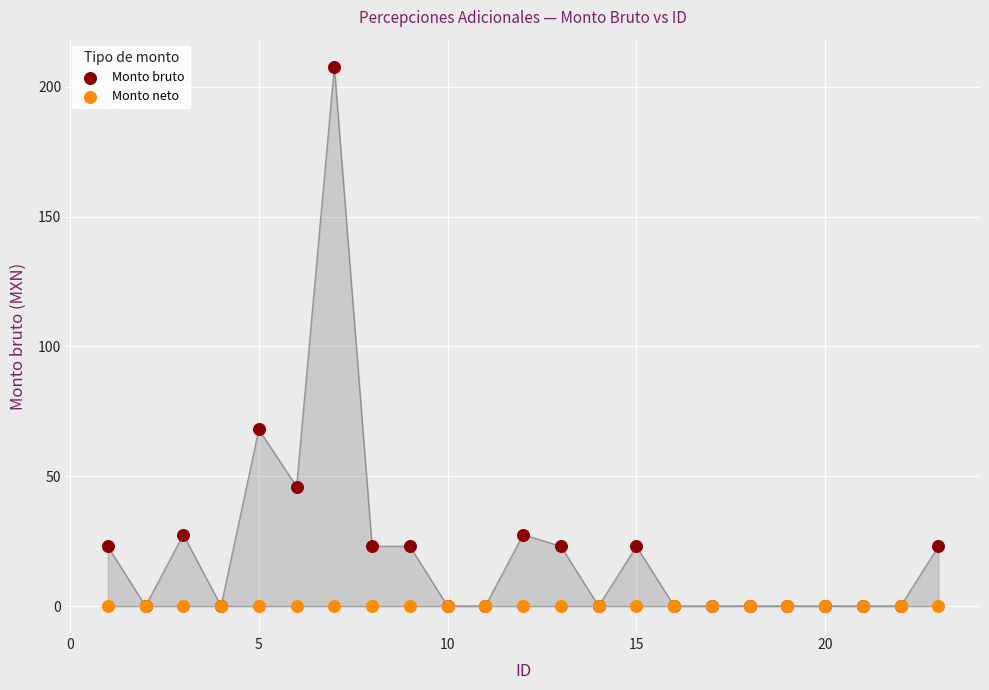

In the Monto bruto series, what Y value is closest to 103?

68.0